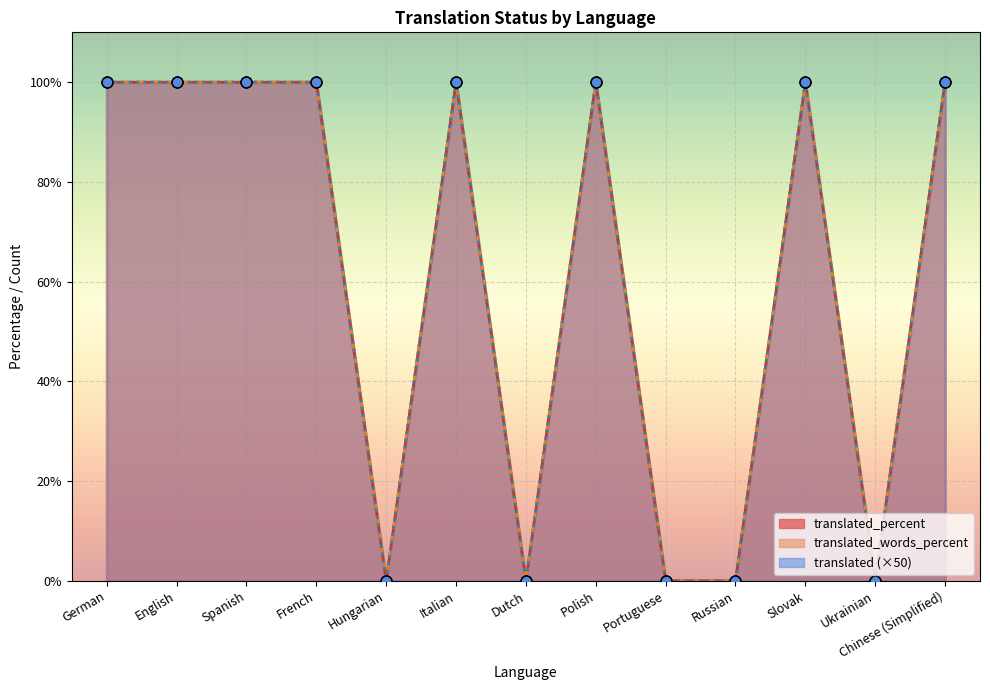

What are all the series names shown in the legend?

translated, translated_percent, translated_words_percent